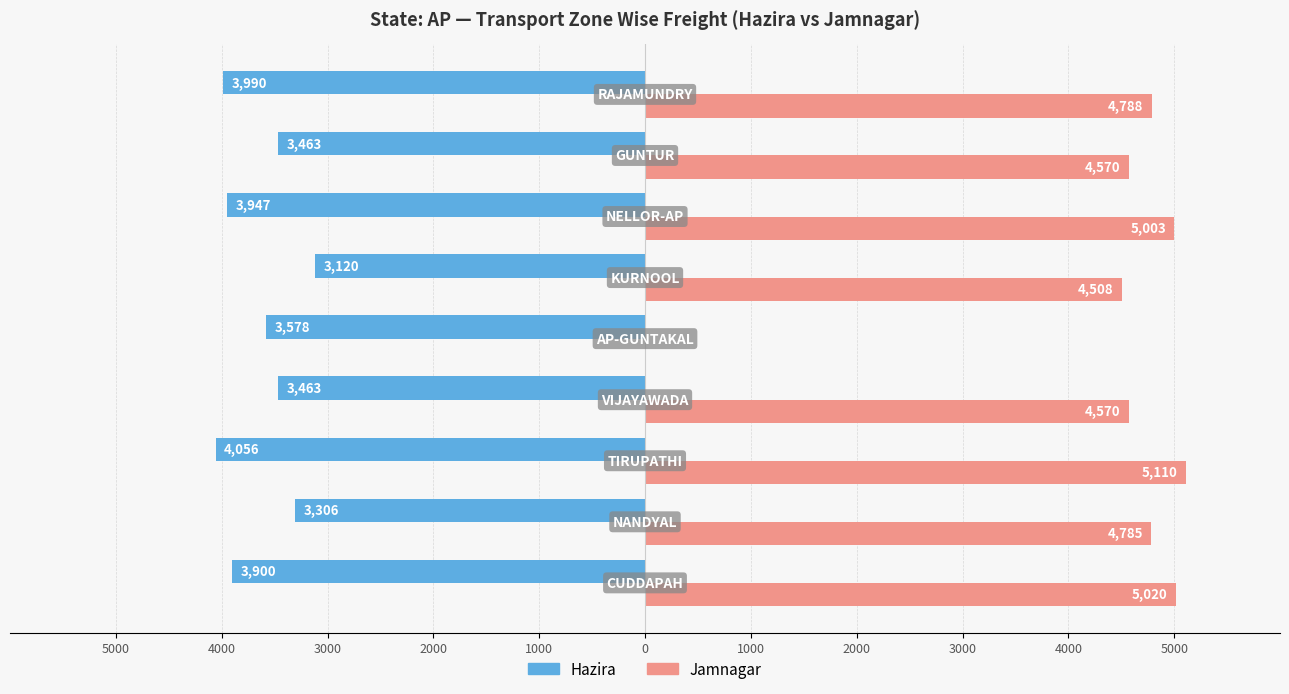

What are all the series names shown in the legend?

Hazira, Jamnagar